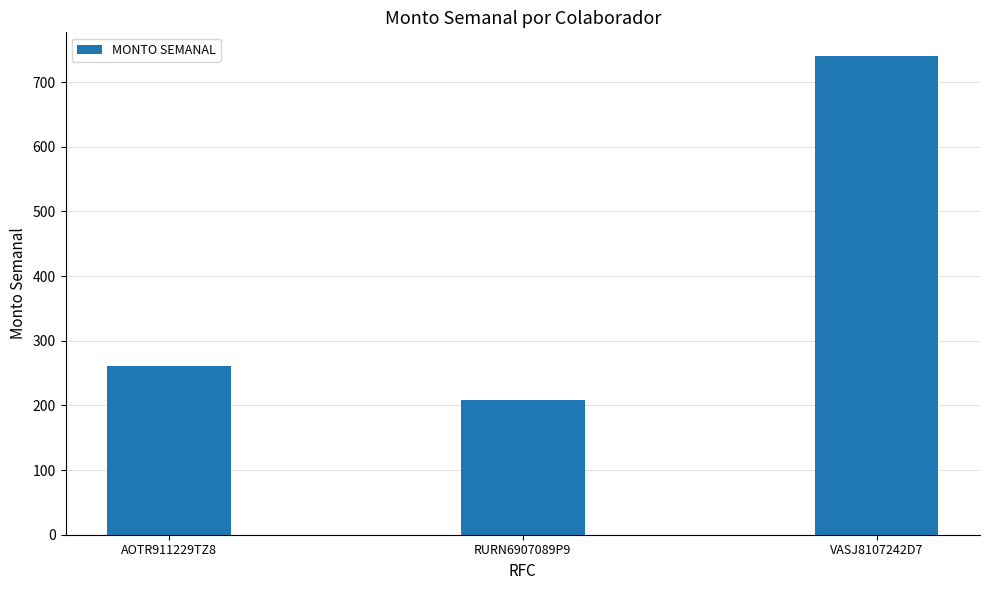

How many data points are less than 261?

1